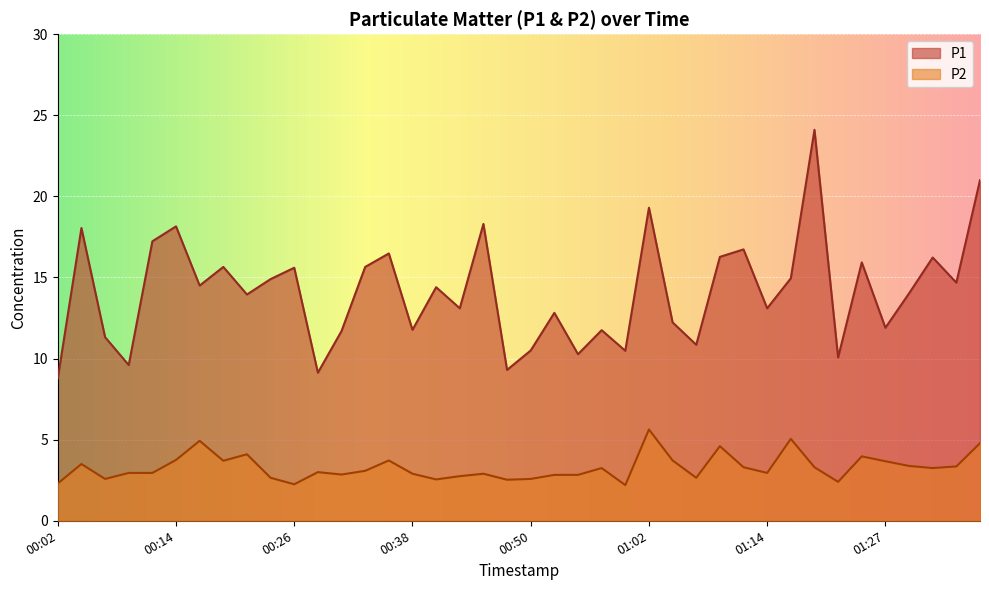

What is the sum of the P2 values at 01:12 and 01:09?

7.9